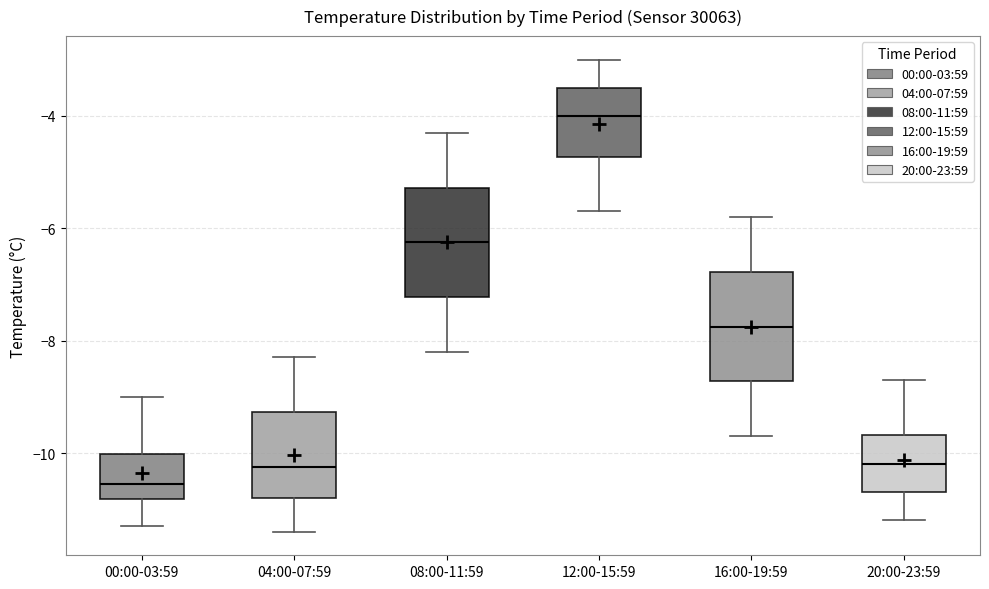

Where does the lower whisker of the box for 00:00-03:59 end on the y-axis? The values are not printed on the chart, so give them approximately, as read against the axis.

-11.2